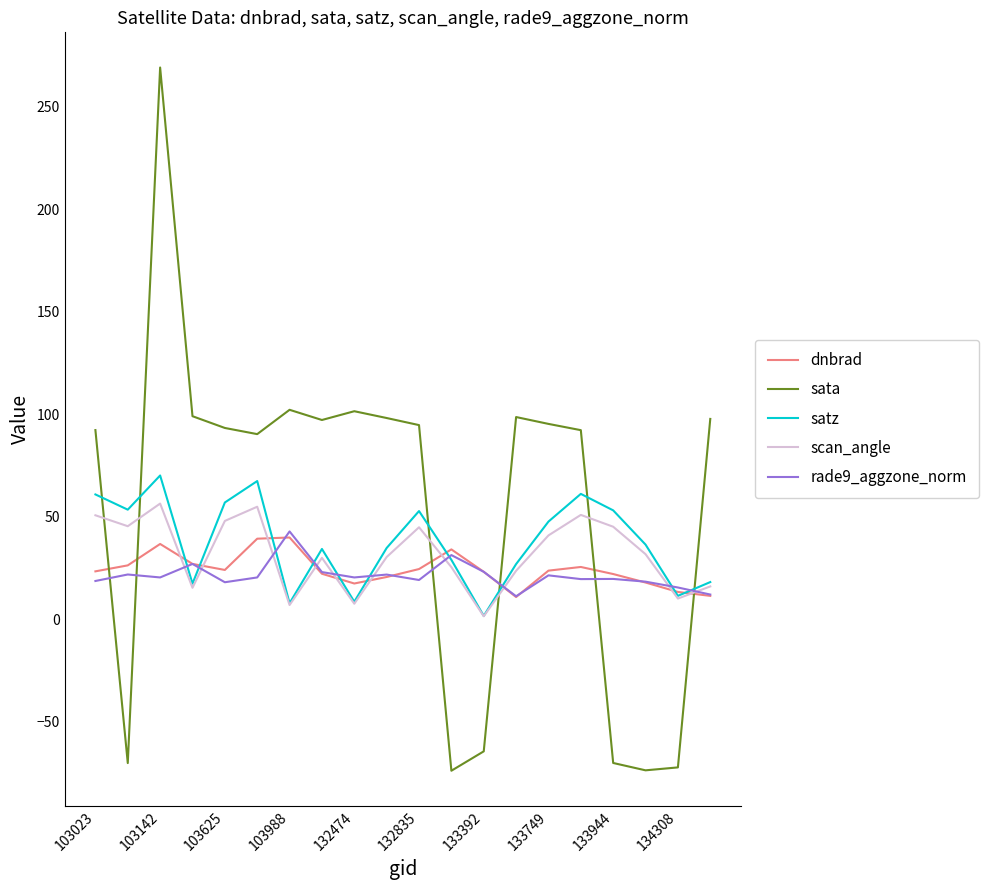

Which series has the largest range (max minus min)?

sata